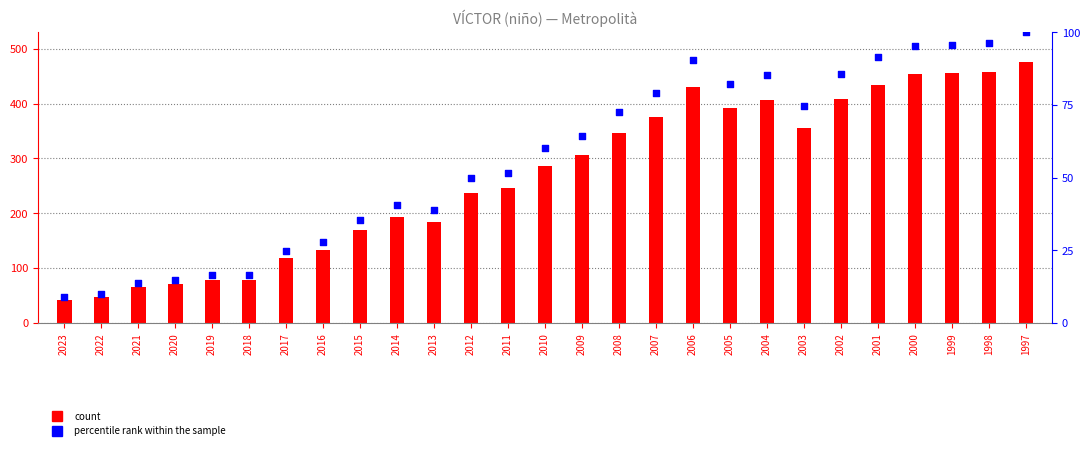

What is the total value across all series at 2018?

95.6